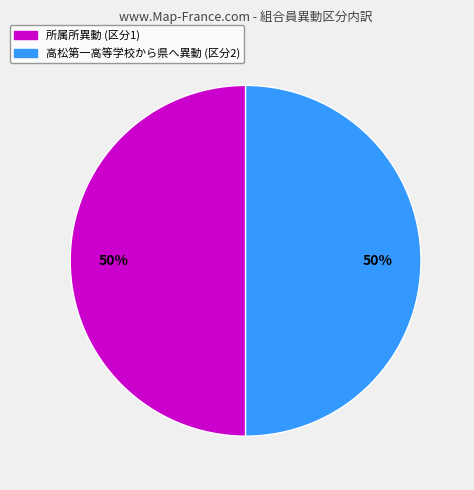

Approximately how many times larger is the value at 所属所異動 (区分1) compared to 高松第一高等学校から県へ異動 (区分2)?

1.0